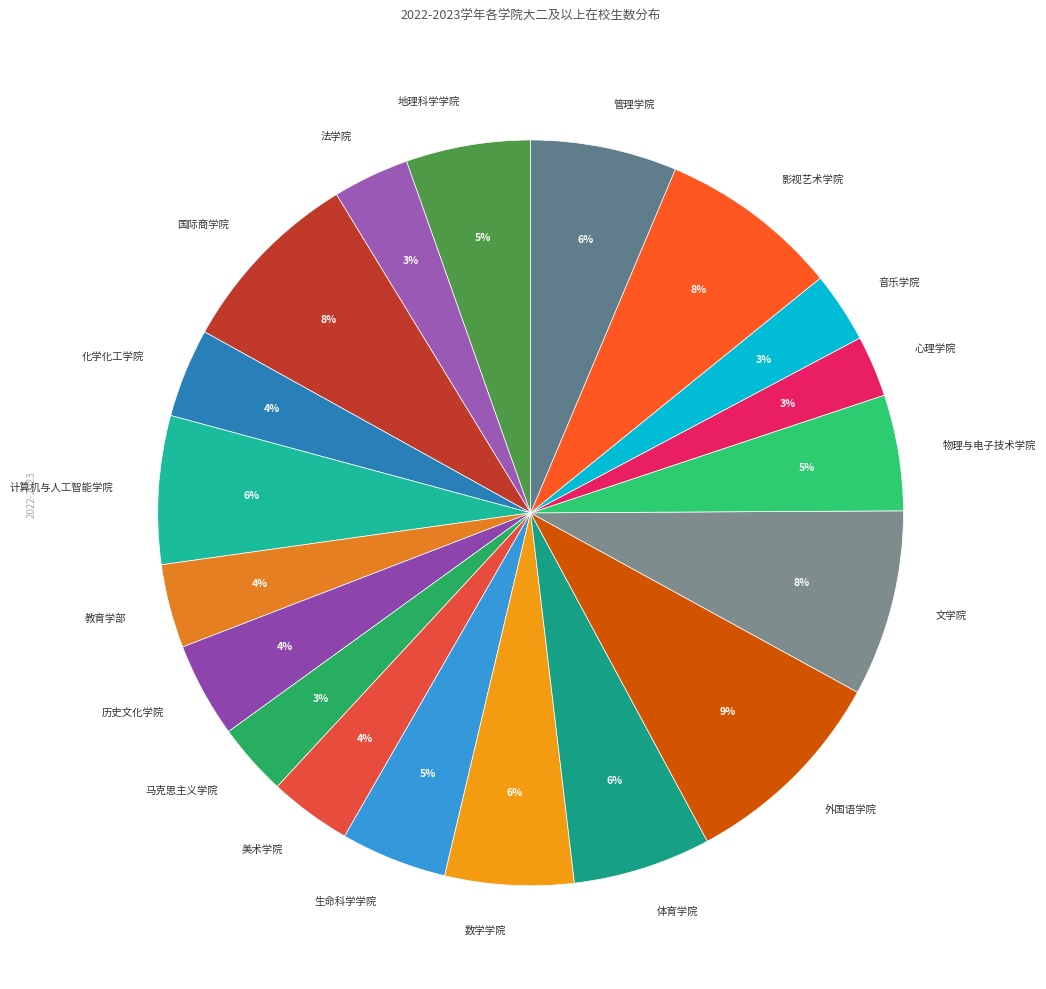

Is there any slice that represents more than half of the pie?

No